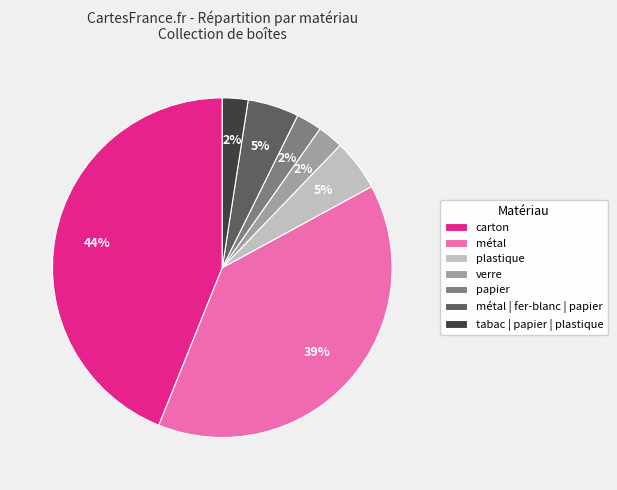

Is verre the majority of the pie?

No